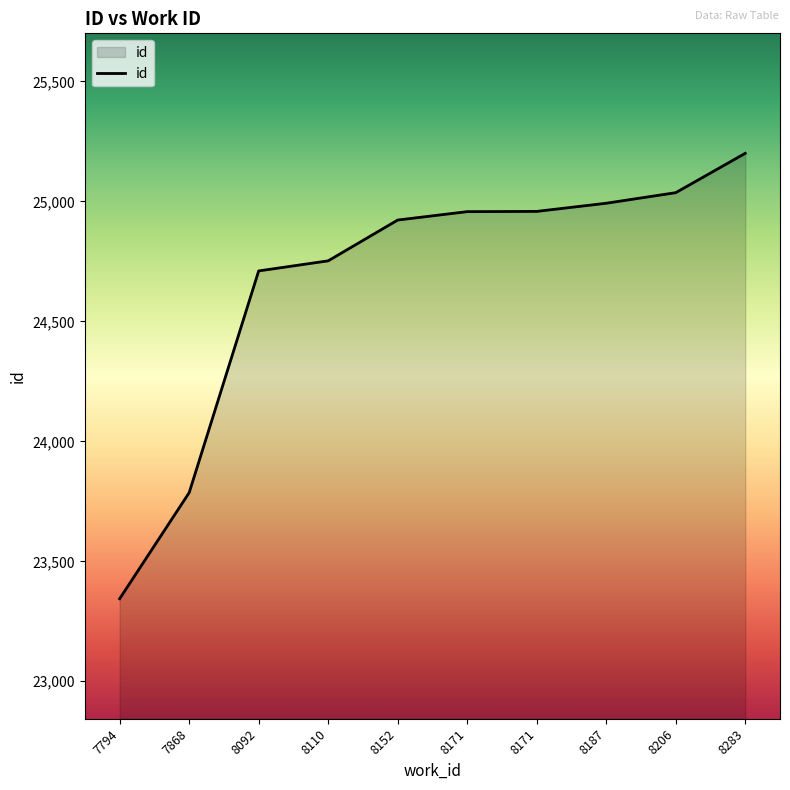

Does the chart display data point markers on the line(s)?

No